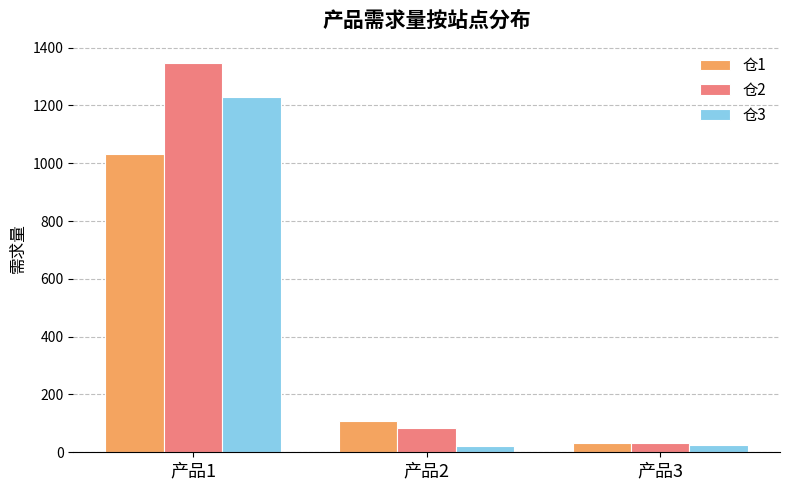

What are all the series names shown in the legend?

仓1, 仓2, 仓3